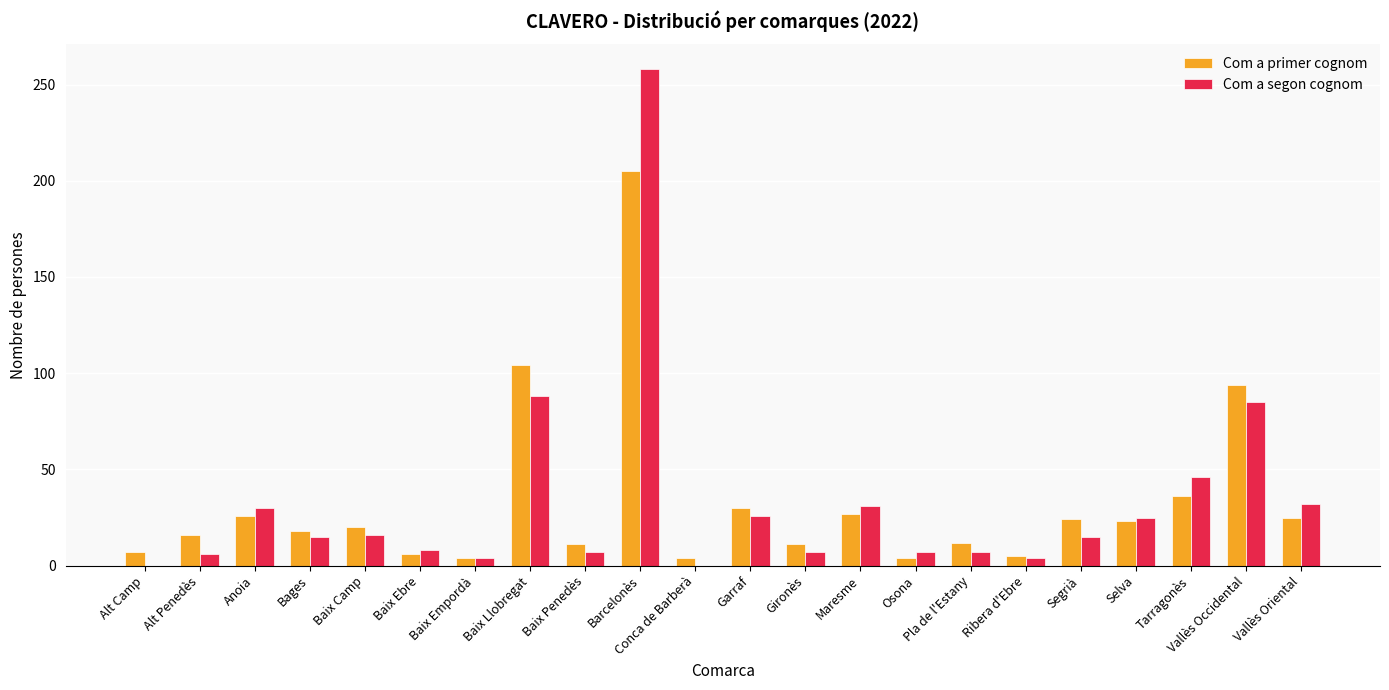

What is the greatest value displayed?

258